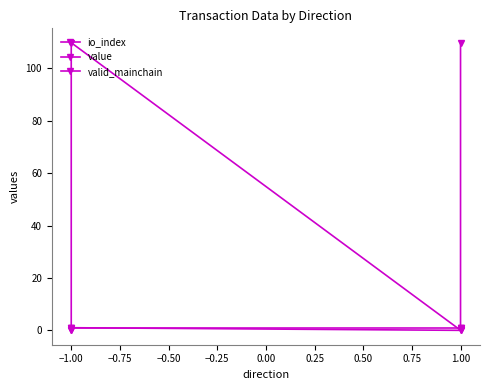

What is the maximum value shown in the chart?

109.8